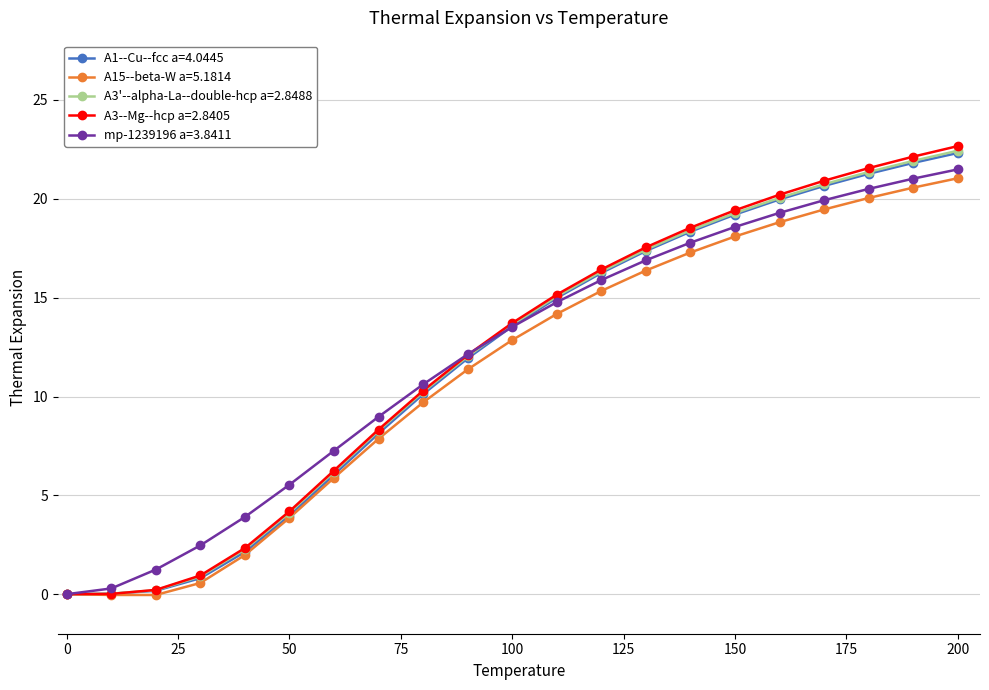

Which series has the widest spread of values?

A3--Mg--hcp a=2.8405